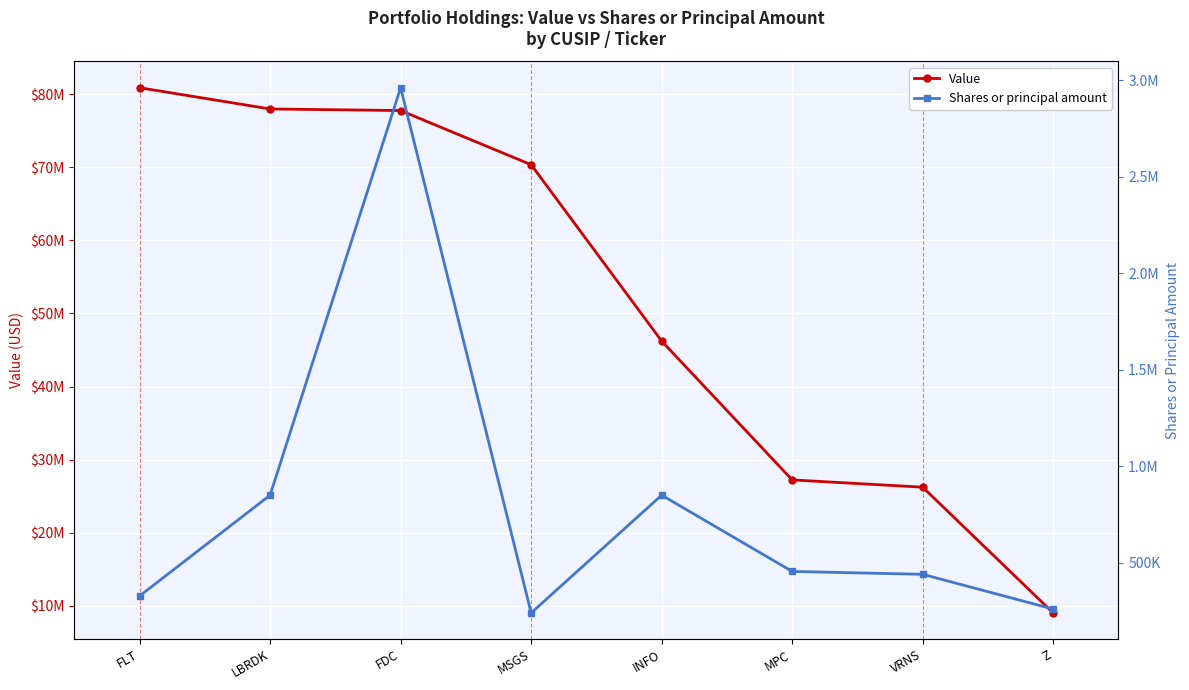

What is the value of the Value point at the 1st from the left?

80882000